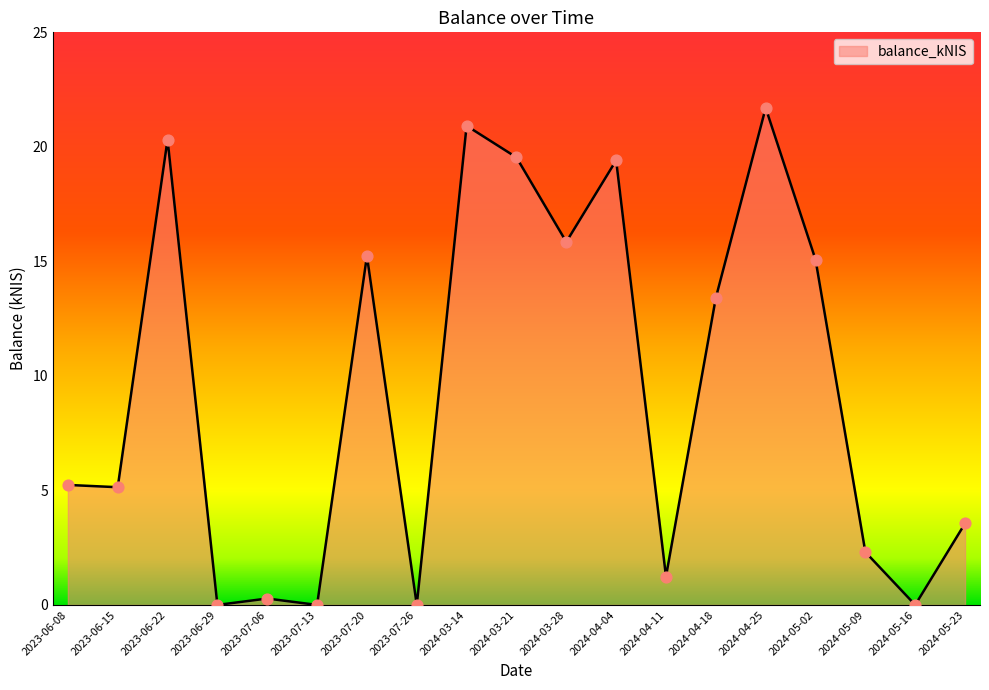

What is the change in value from 2023-07-20 to 2024-04-25?

+6.5